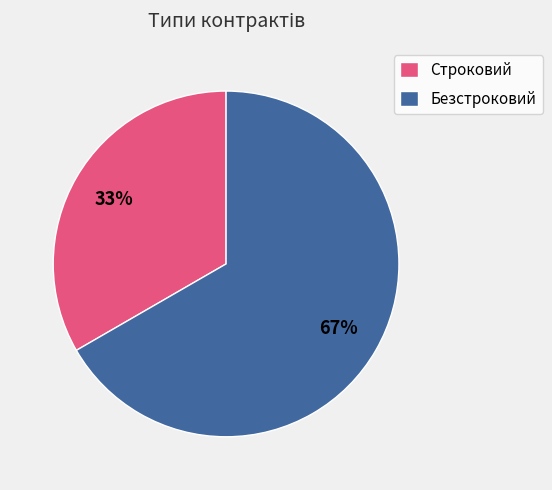

What is the ratio of the value at Безстроковий to the value at Строковий?

2.0